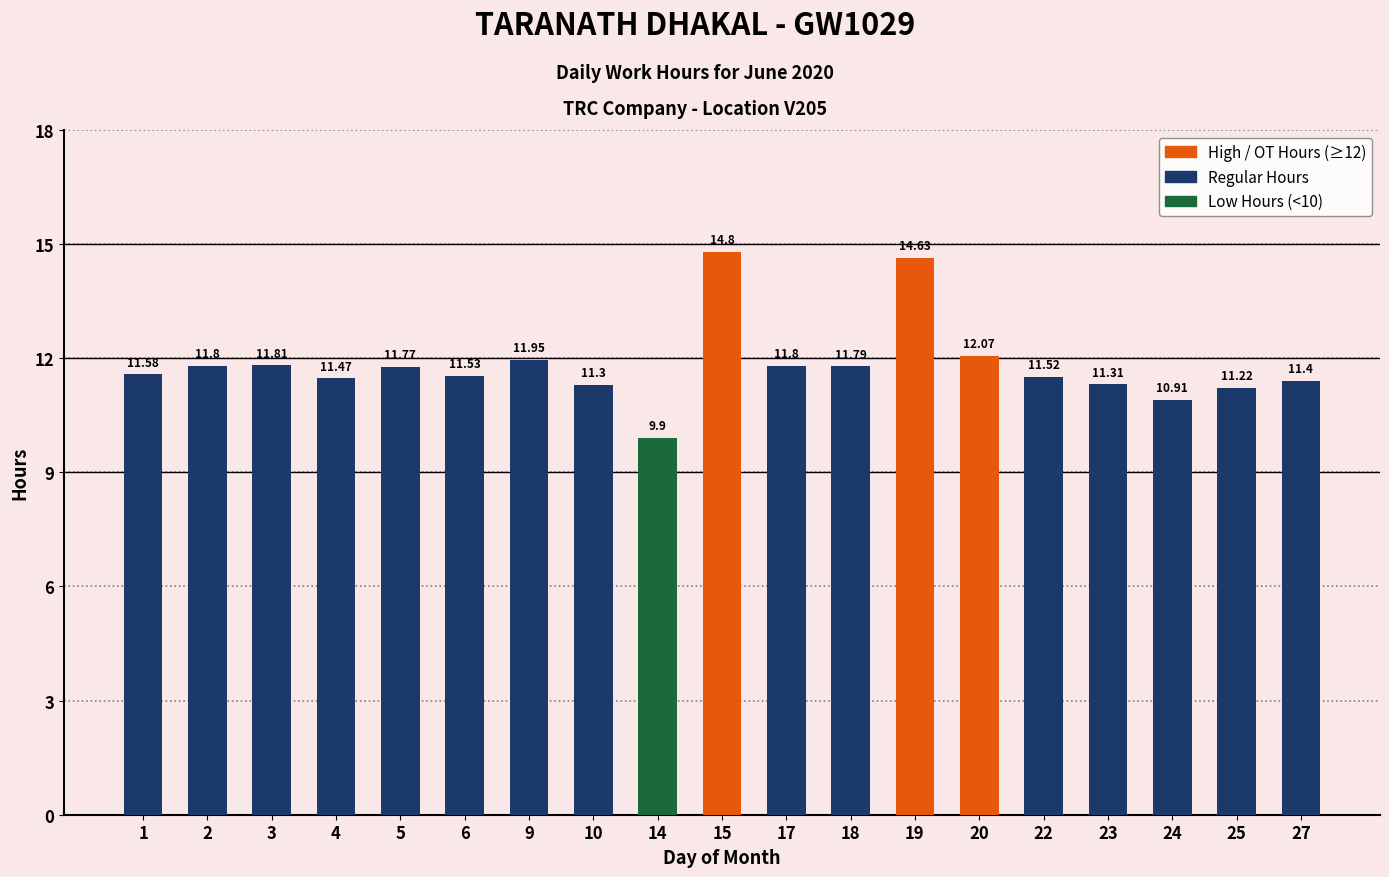

The value at 23 is 11.3. True or false?

True